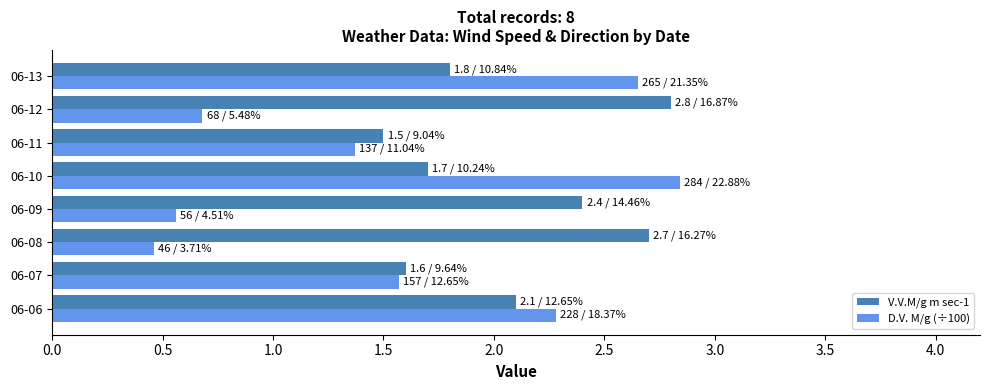

List the series in order of their overall mean, lowest first.

D.V. M/g (÷100), V.V.M/g m sec-1